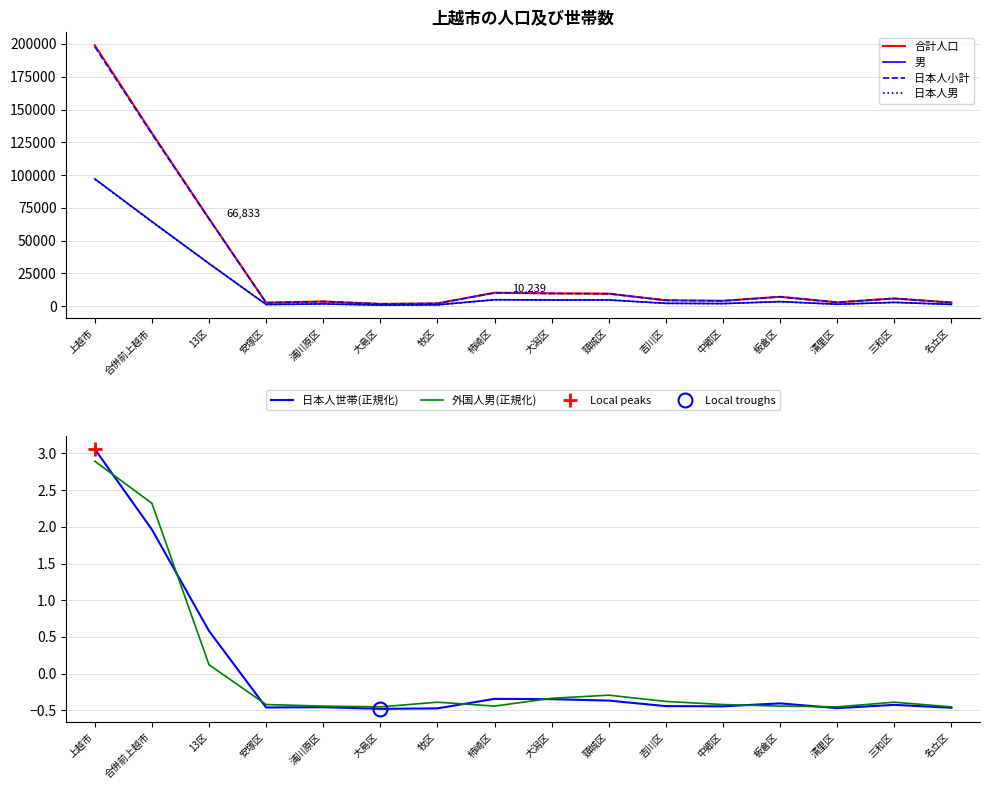

List the series in order of their peak value, lowest first.

外国人男(正規化), 日本人世帯(正規化), 日本人男, 男, 日本人小計, 合計人口